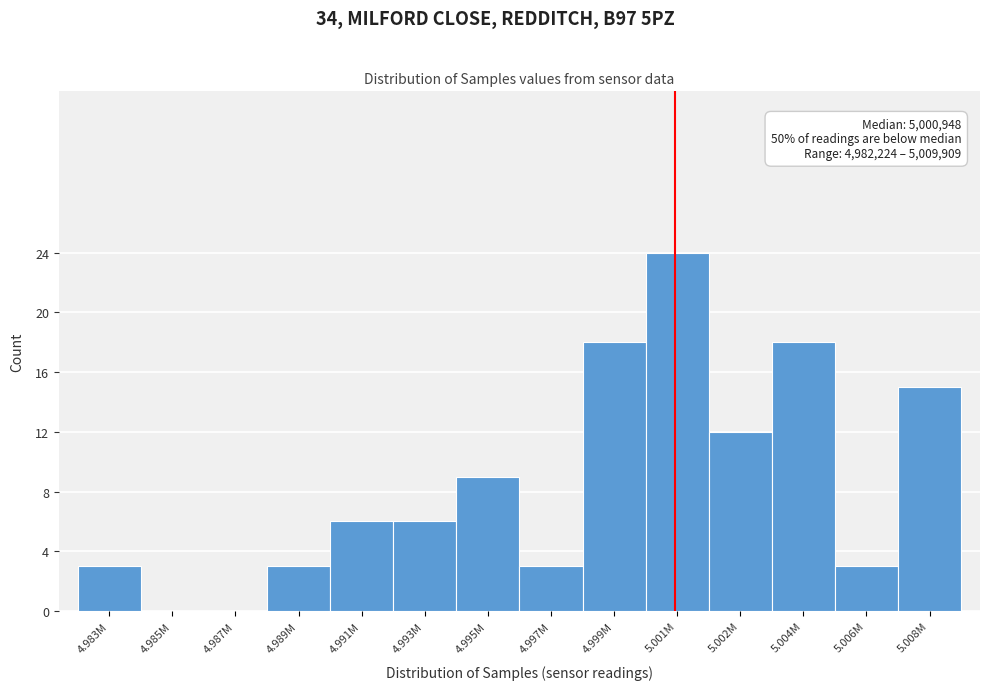

Reading left to right, list all the values displayed in this chart.

4.983M=3	4.985M=0	4.987M=0	4.989M=3	4.991M=6	4.993M=6	4.995M=9	4.997M=3	4.999M=18	5.001M=24	5.002M=12	5.004M=18	5.006M=3	5.008M=15